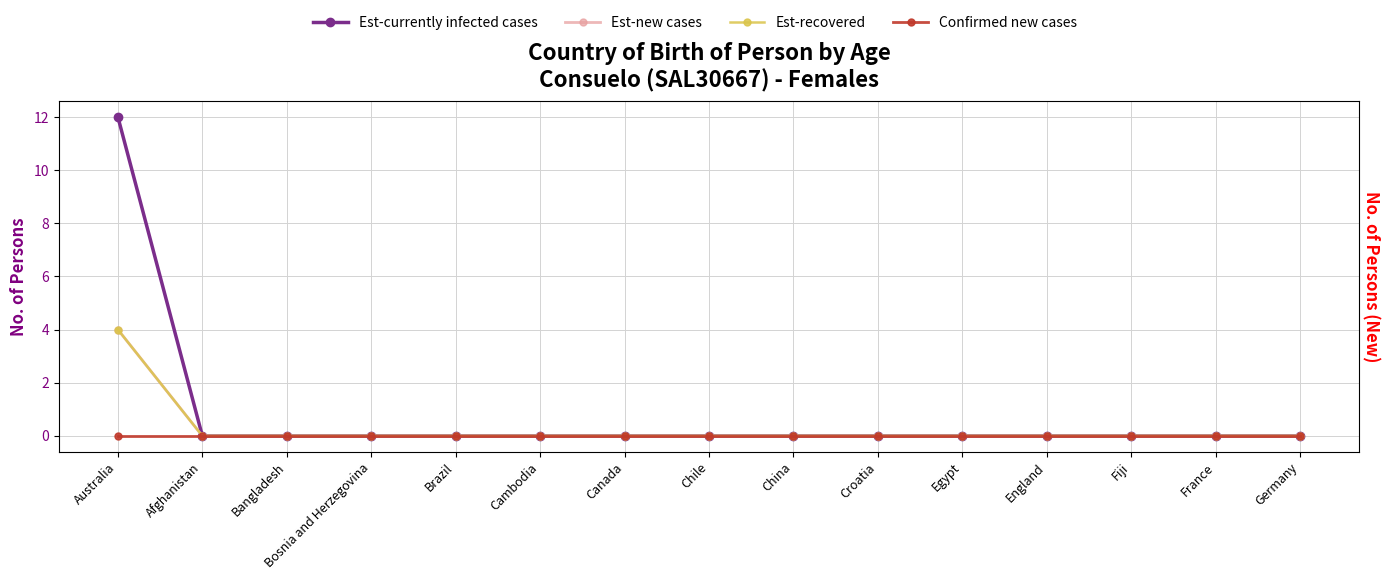

What are all the series names shown in the legend?

Est-currently infected cases, Est-new cases, Est-recovered, Confirmed new cases